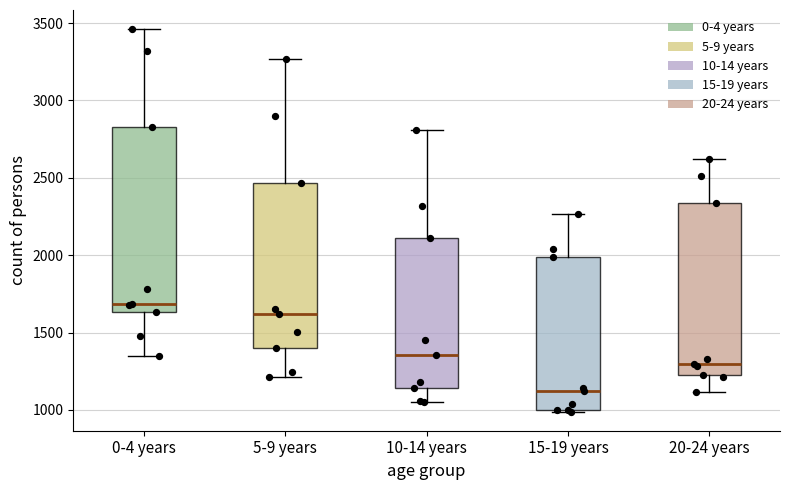

Where does the median line of the box for 5-9 years sit on the y-axis? The values are not printed on the chart, so give them approximately, as read against the axis.

1600